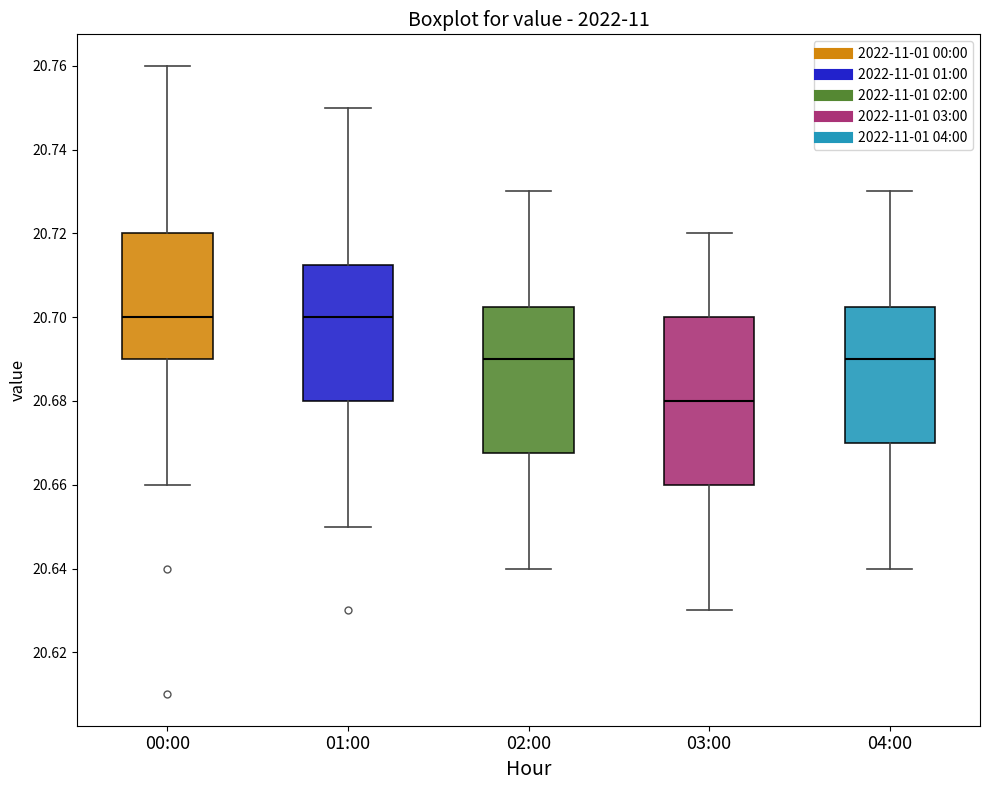

Which box has the lowest median line?

03:00